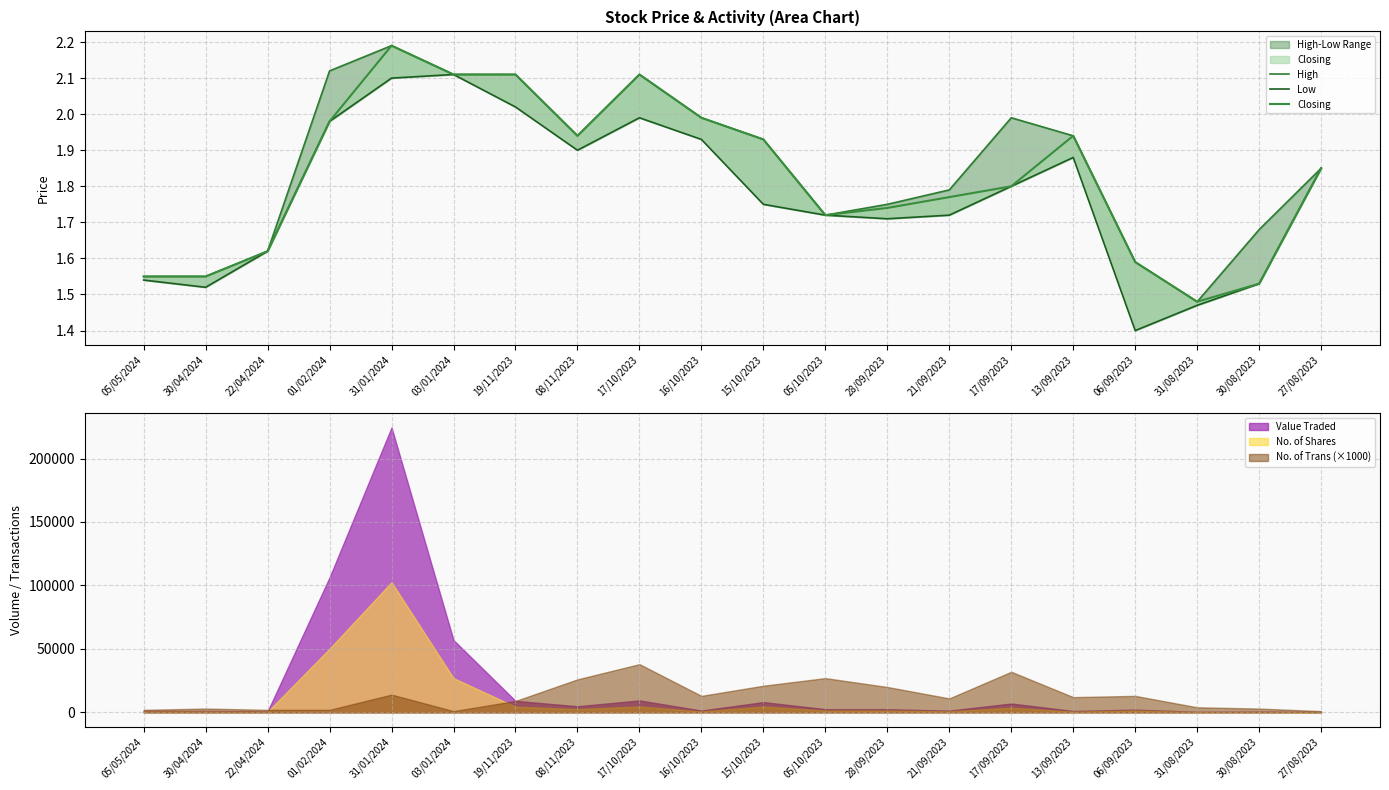

Which has a higher value, 08/11/2023 or 13/09/2023?

08/11/2023